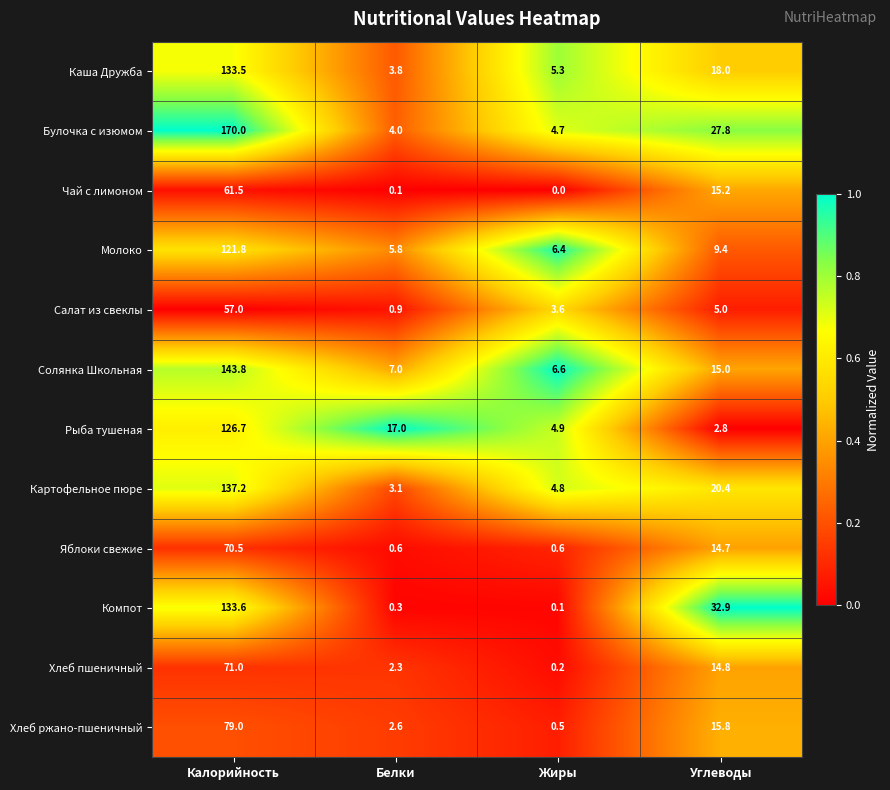

What is the sum of all Каша Дружба values?

160.6